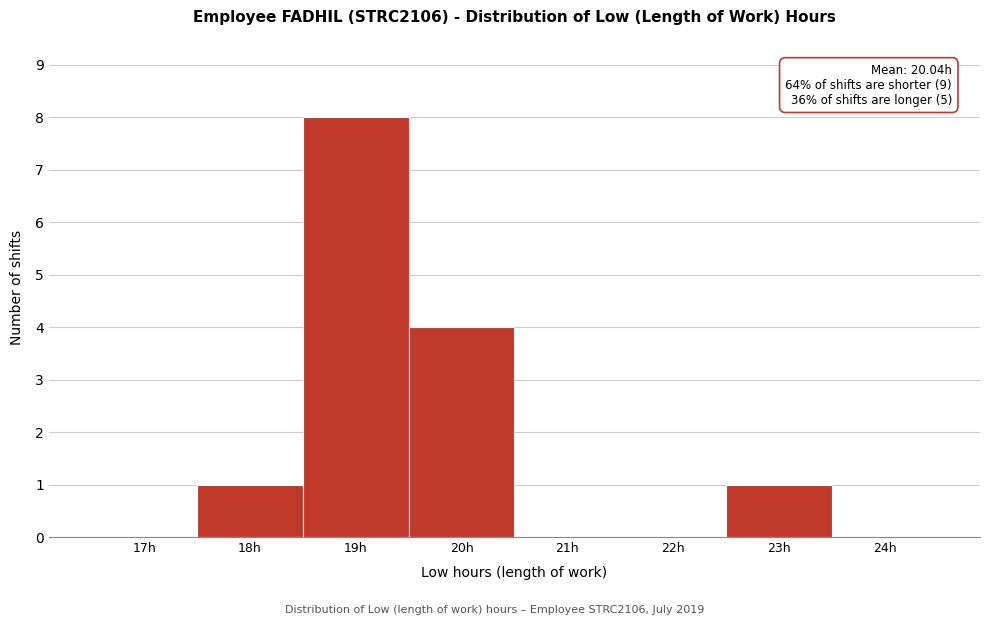

Reading left to right, list all the values displayed in this chart.

17h=0	18h=1	19h=8	20h=4	21h=0	22h=0	23h=1	24h=0